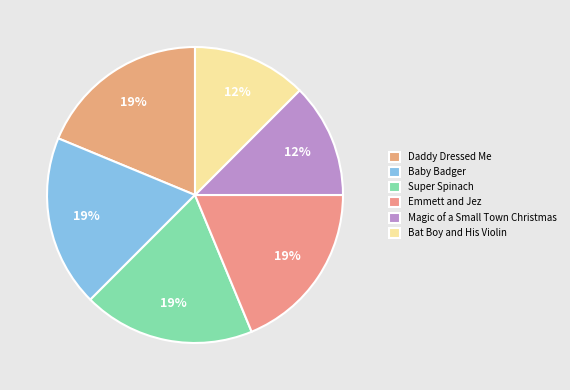

Does Daddy Dressed Me represent more than half of the total?

No